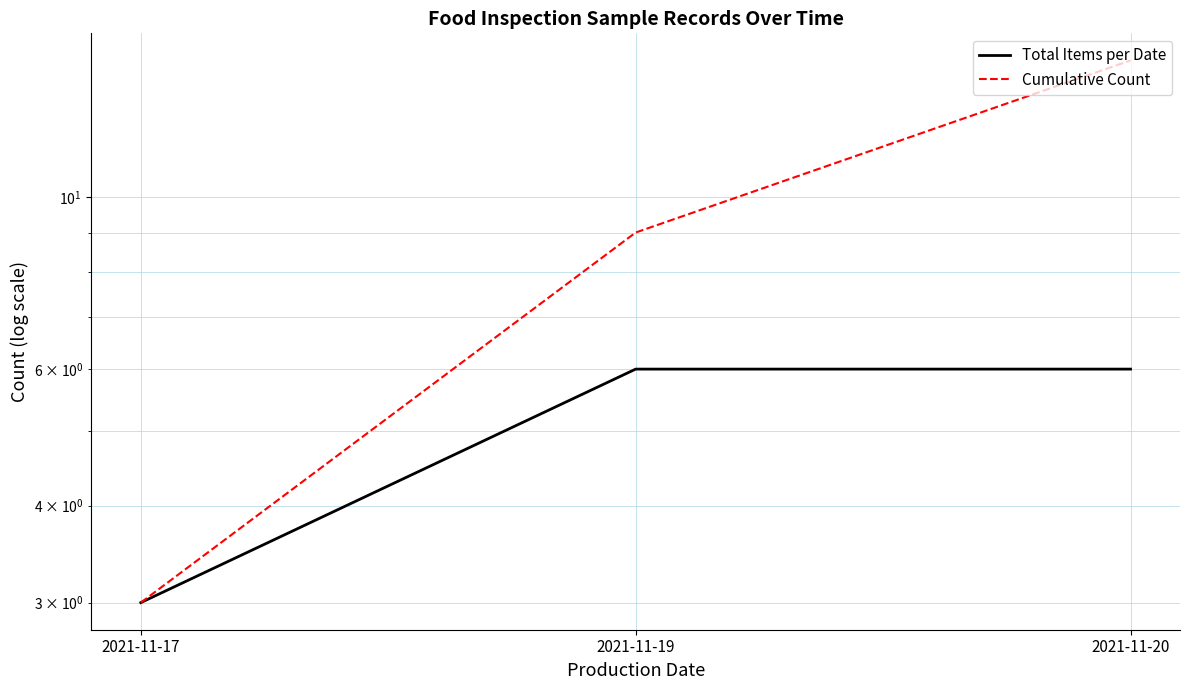

Does the chart have visible grid lines?

Yes